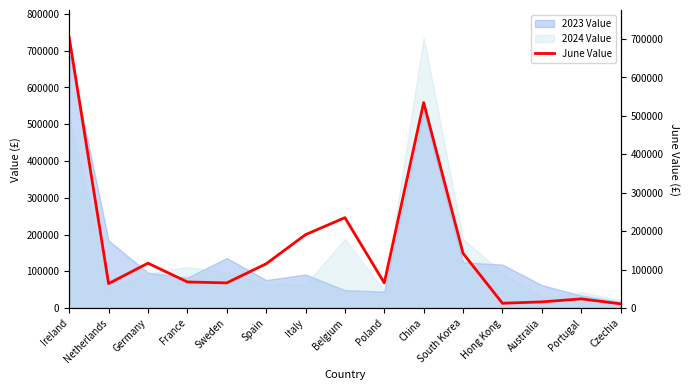

Reading right to left, list all the values displayed in this chart.

Czechia=10956	Portugal=23910	Australia=16091	Hong Kong=12468	South Korea=142238	China=534664	Poland=65395	Belgium=235184	Italy=191018	Spain=115117	Sweden=65456	France=67902	Germany=116712	Netherlands=63682	Ireland=704204